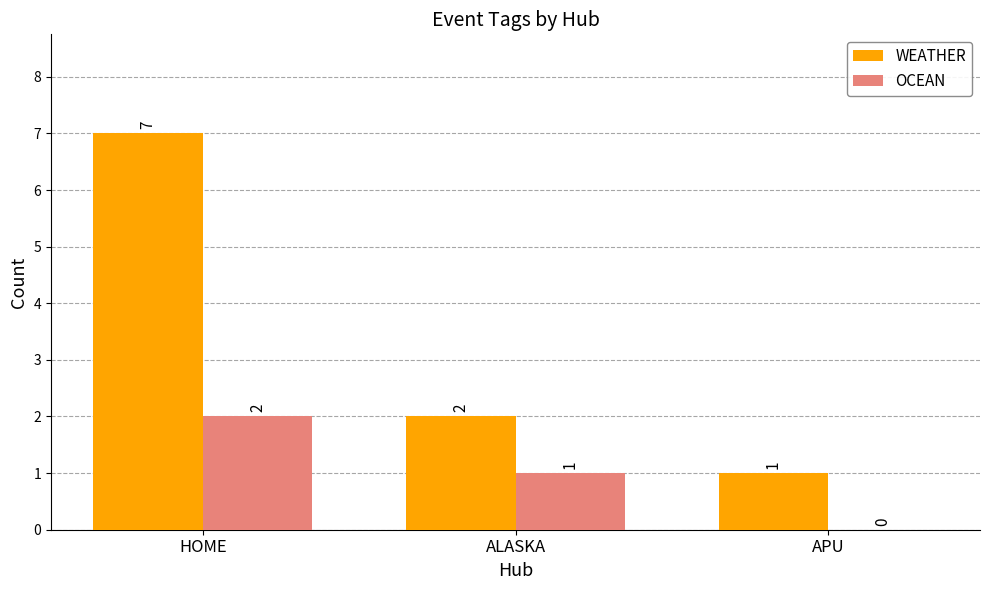

How many groups of bars are there?

3